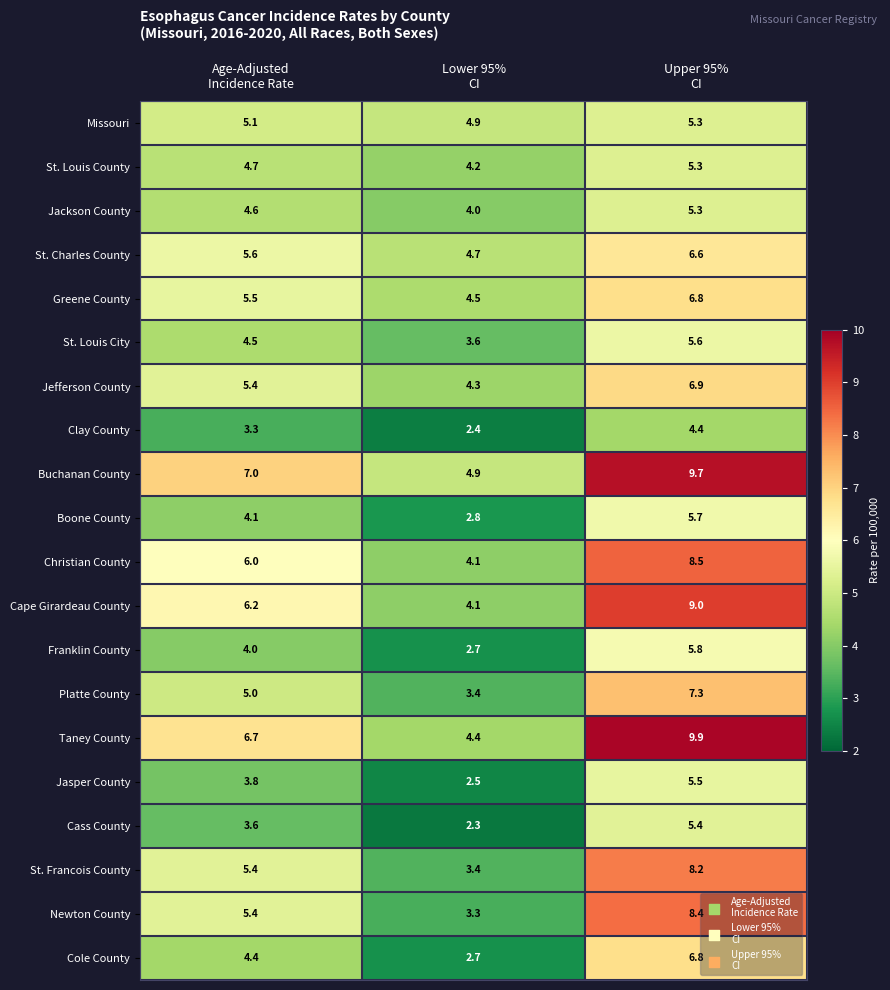

What is the greatest value displayed?

9.9